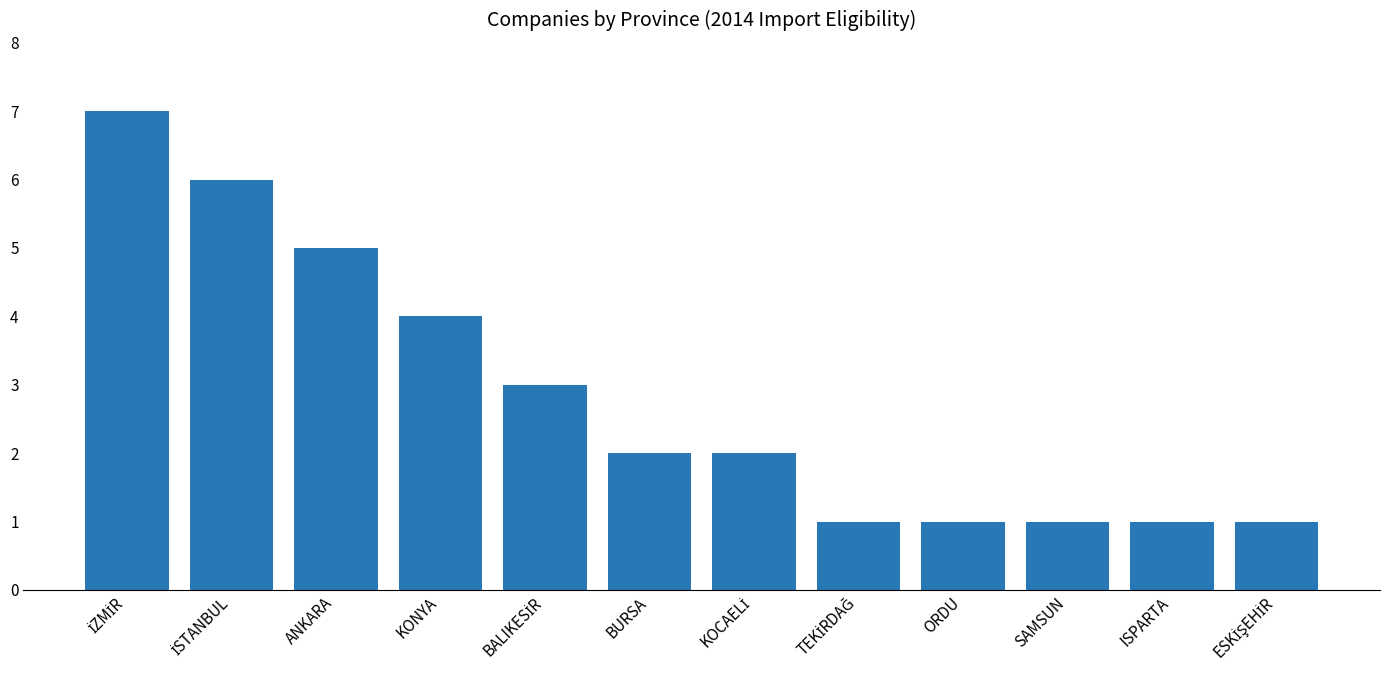

Are the bars grouped side by side (vs. stacked)?

No